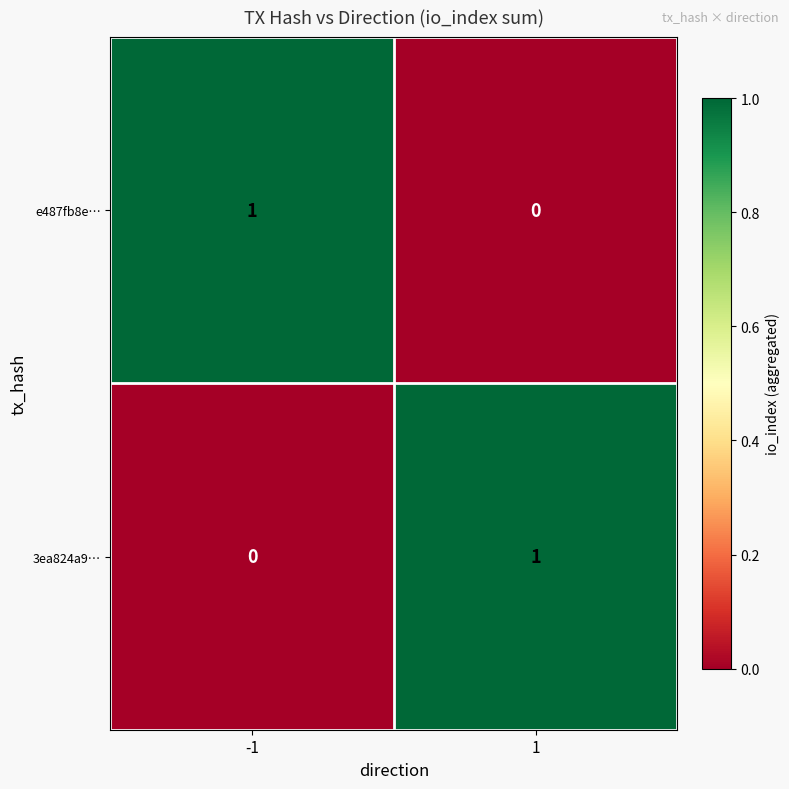

Is the value of 3ea824a9… at -1 greater than the value of e487fb8e… at -1?

No